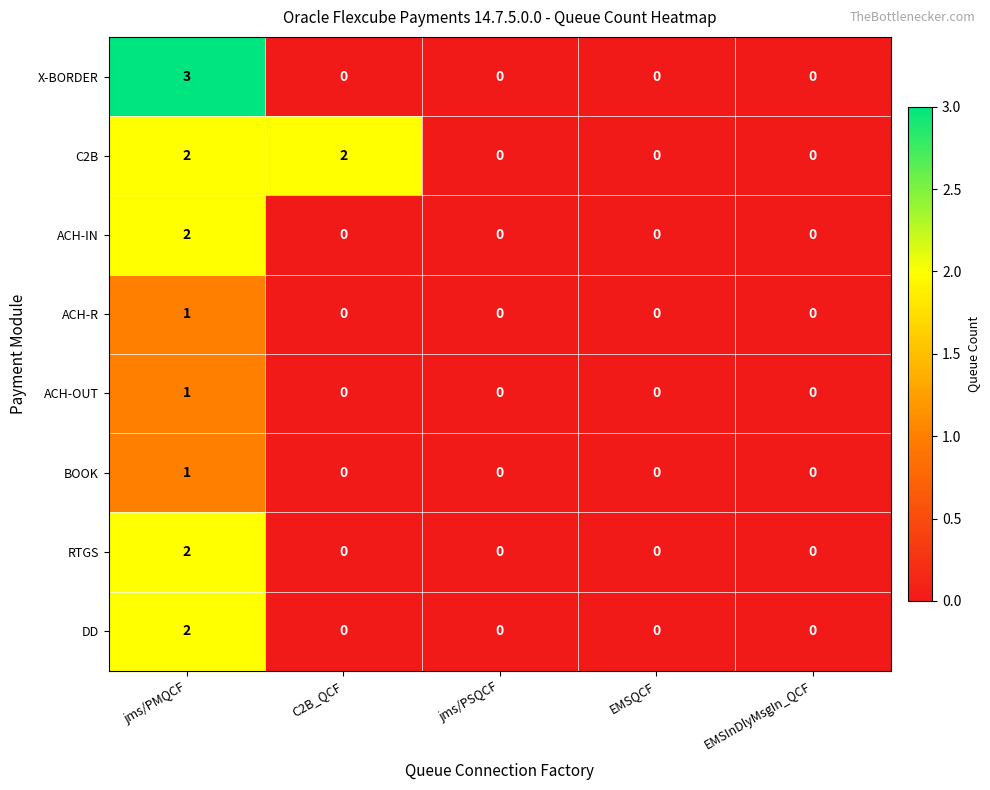

Which series has the largest total across all categories?

C2B